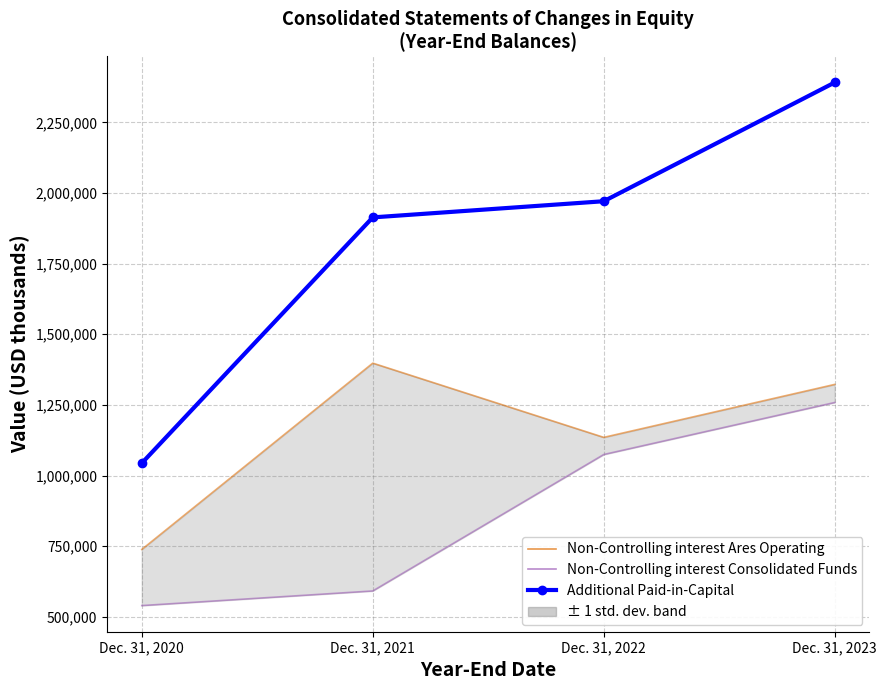

At which label does Non-Controlling interest Ares Operating first exceed 1322469?

Dec. 31, 2021